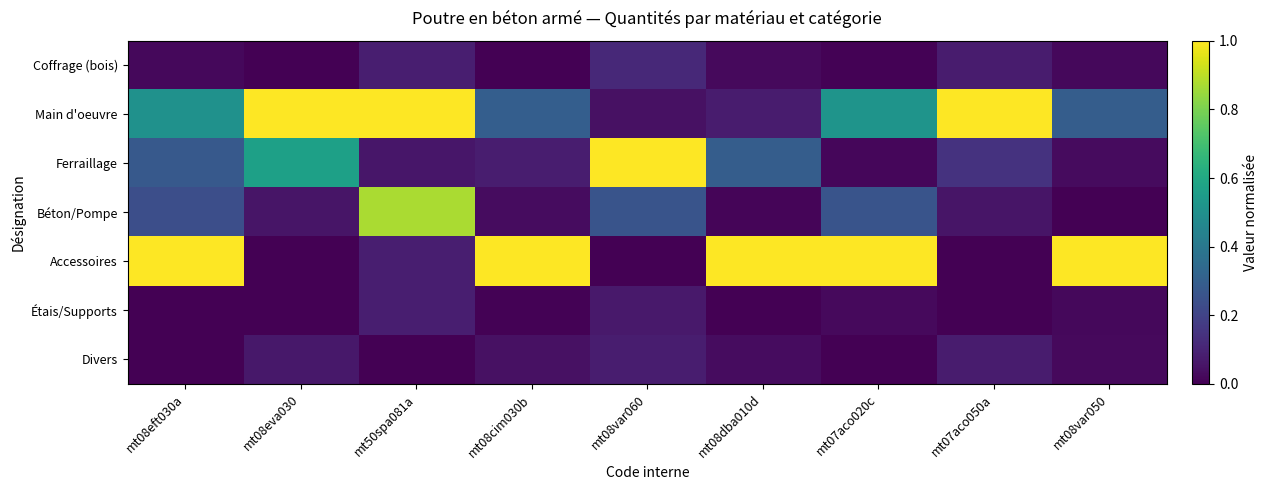

Reading left to right, transcribe all the data shown in this chart.

Coffrage (bois): mt08eft030a=0.0	mt08eva030=0.0	mt50spa081a=0.1	mt08cim030b=0.0	mt08var060=0.1	mt08dba010d=0.0	mt07aco020c=0.0	mt07aco050a=0.1	mt08var050=0.0
Main d'oeuvre: mt08eft030a=0.5	mt08eva030=1.0	mt50spa081a=1.0	mt08cim030b=0.3	mt08var060=0.0	mt08dba010d=0.1	mt07aco020c=0.5	mt07aco050a=1.0	mt08var050=0.3
Ferraillage: mt08eft030a=0.3	mt08eva030=0.6	mt50spa081a=0.1	mt08cim030b=0.1	mt08var060=1.0	mt08dba010d=0.3	mt07aco020c=0.0	mt07aco050a=0.1	mt08var050=0.0
Béton/Pompe: mt08eft030a=0.2	mt08eva030=0.1	mt50spa081a=0.9	mt08cim030b=0.0	mt08var060=0.3	mt08dba010d=0.0	mt07aco020c=0.3	mt07aco050a=0.1	mt08var050=0.0
Accessoires: mt08eft030a=1.0	mt08eva030=0.0	mt50spa081a=0.1	mt08cim030b=1.0	mt08var060=0.0	mt08dba010d=1.0	mt07aco020c=1.0	mt07aco050a=0.0	mt08var050=1.0
Étais/Supports: mt08eft030a=0.0	mt08eva030=0.0	mt50spa081a=0.1	mt08cim030b=0.0	mt08var060=0.1	mt08dba010d=0.0	mt07aco020c=0.0	mt07aco050a=0.0	mt08var050=0.0
Divers: mt08eft030a=0.0	mt08eva030=0.1	mt50spa081a=0.0	mt08cim030b=0.0	mt08var060=0.1	mt08dba010d=0.0	mt07aco020c=0.0	mt07aco050a=0.1	mt08var050=0.0